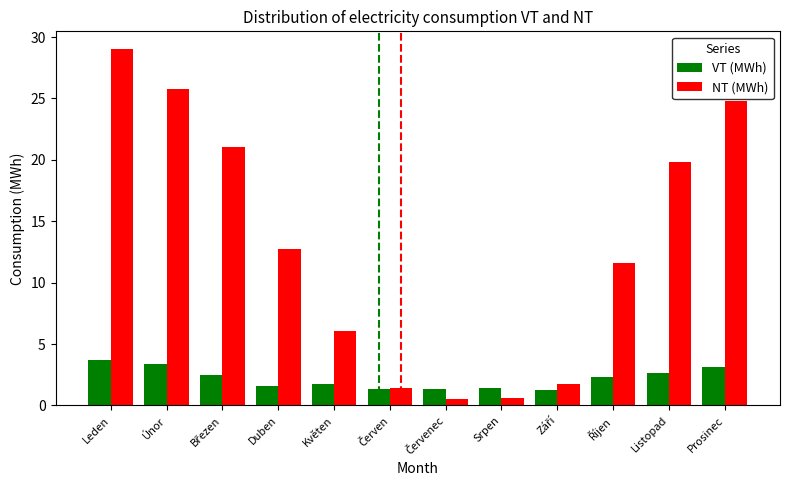

What are all the series names shown in the legend?

VT (MWh), NT (MWh)